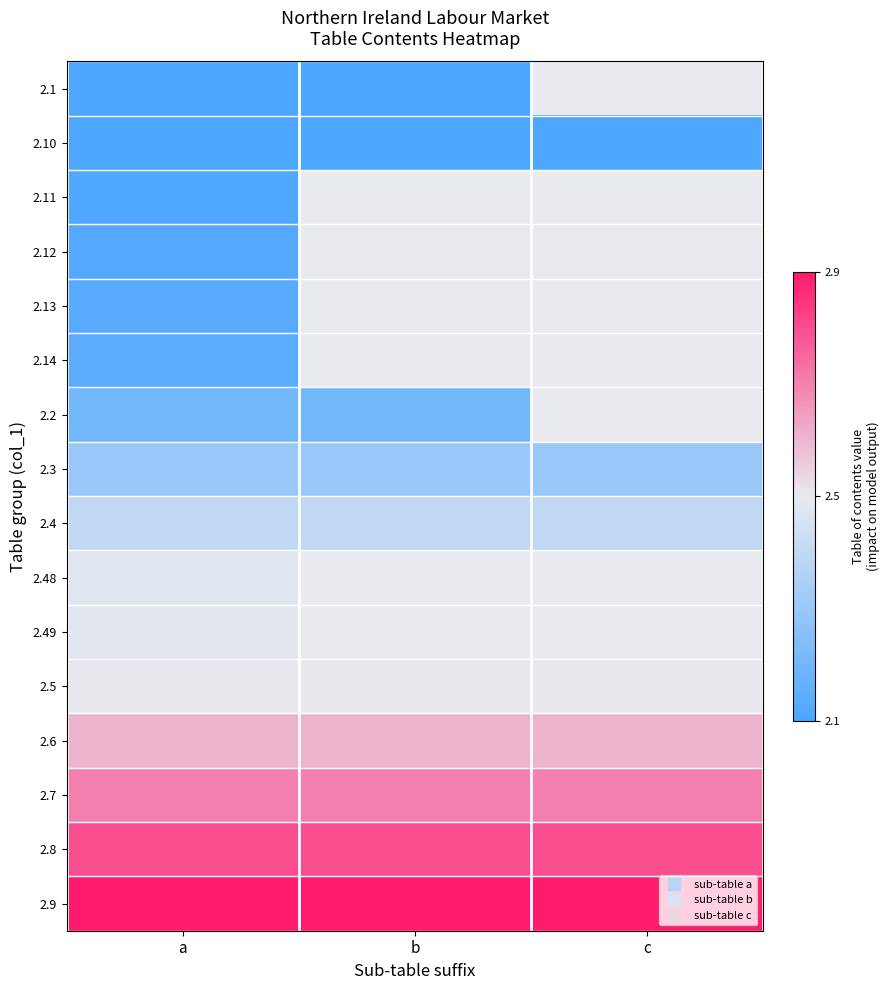

Which has a higher value, c or b?

b